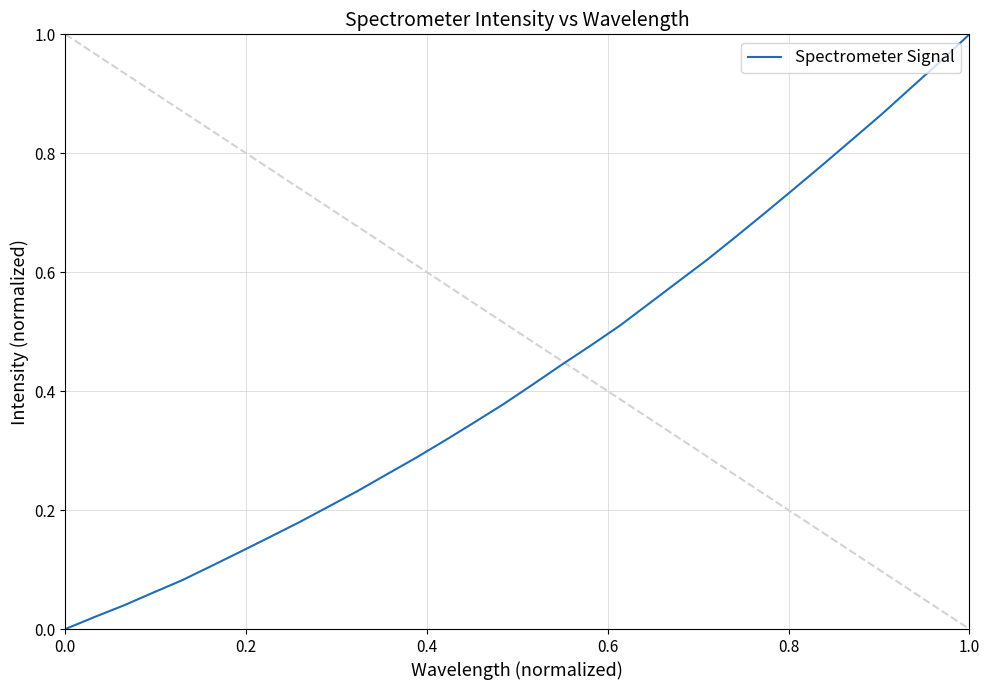

What is the sum of all values?

13.8